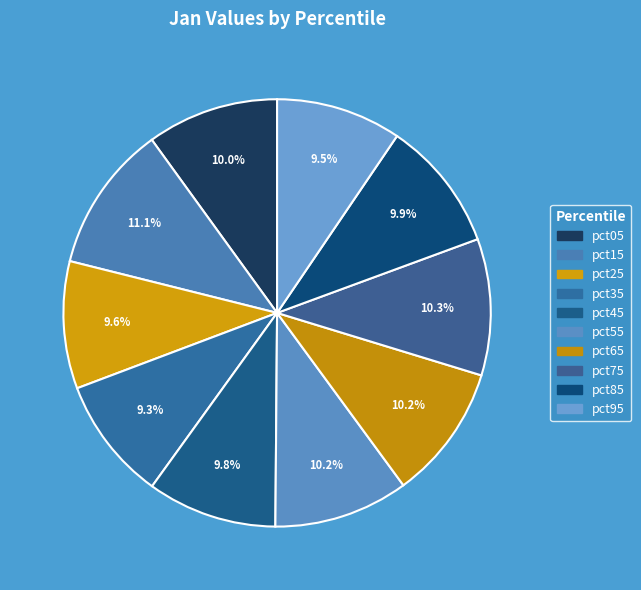

Which category has the biggest portion of the pie?

pct15